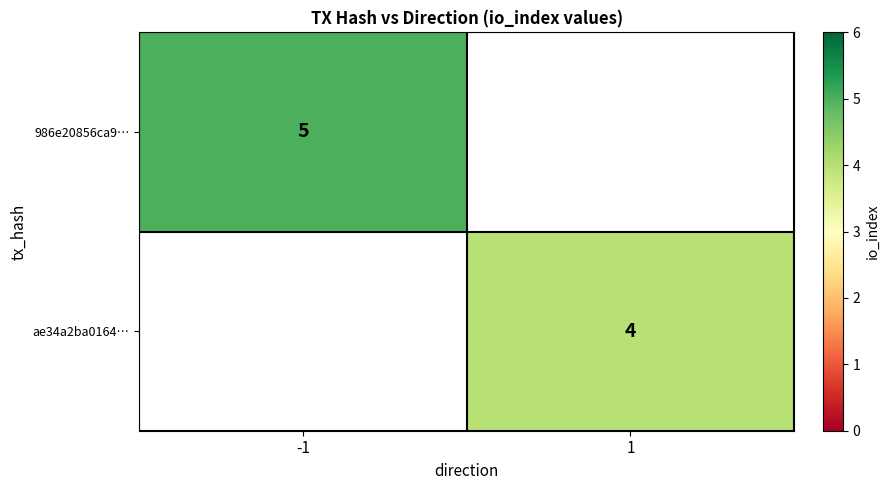

The value of 986e20856ca9… at -1 is 5. True or false?

True